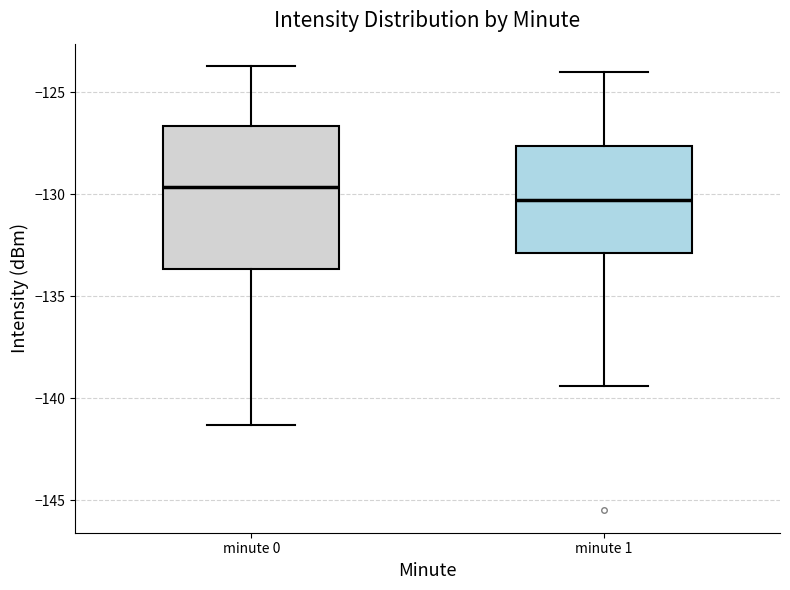

Reading left to right, transcribe this box plot: for each box, give where its median line is, the range the box spans, and where its two whiskers end, as read against the y-axis. The values are not printed on the chart, so give them approximately, as read against the axis.

minute 0: median -129.5, box -133.5 to -126.5, whiskers -141.5 to -123.5
minute 1: median -130.0, box -133.0 to -127.5, whiskers -139.5 to -124.0